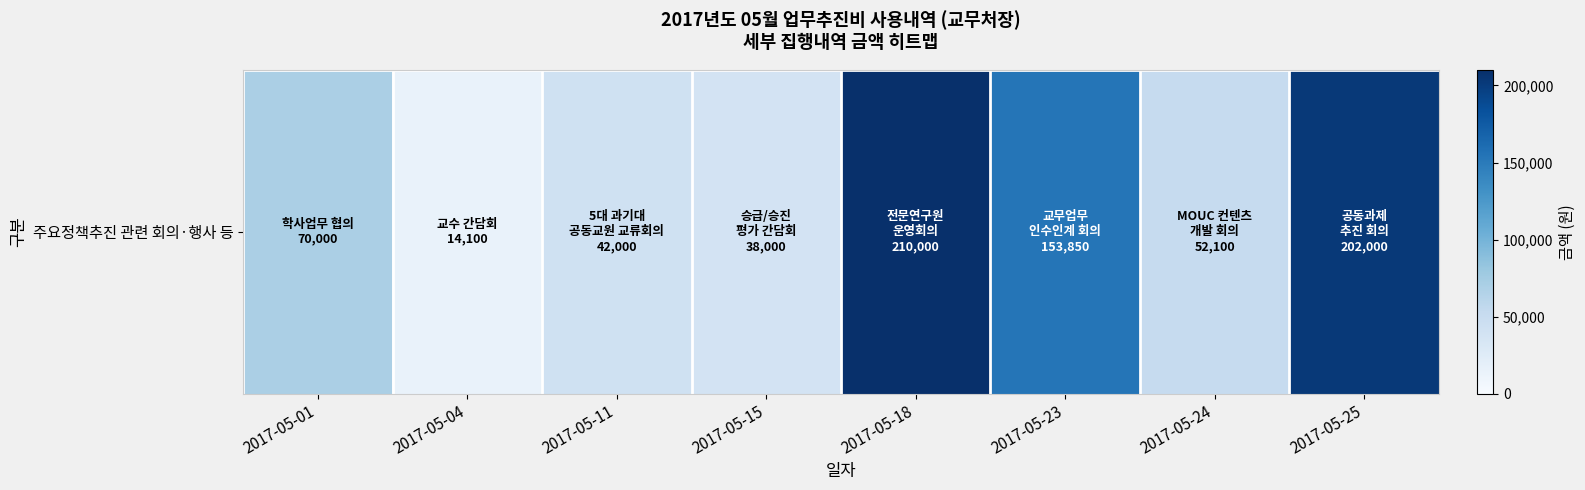

Which has a higher value, 2017-05-23 or 2017-05-15?

2017-05-23